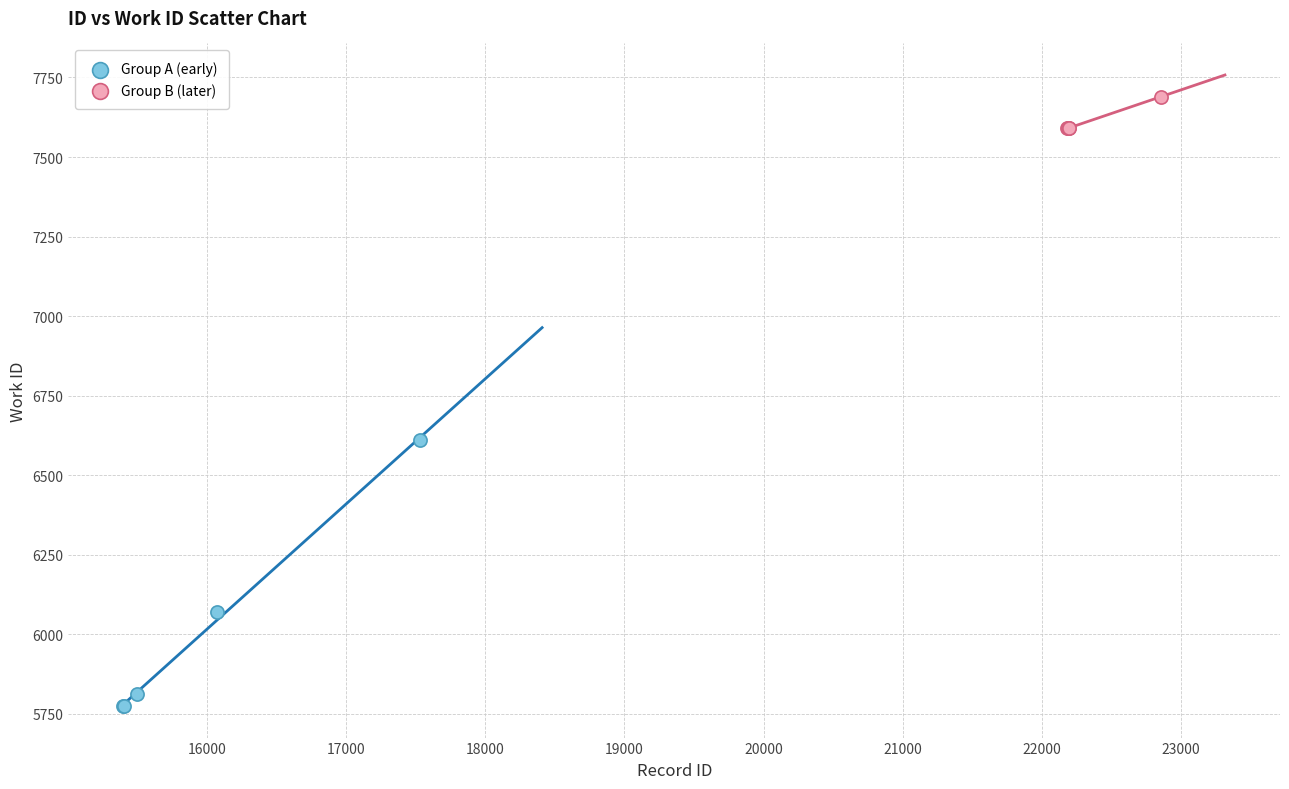

Which series has the widest spread of Y values?

Group A (early)